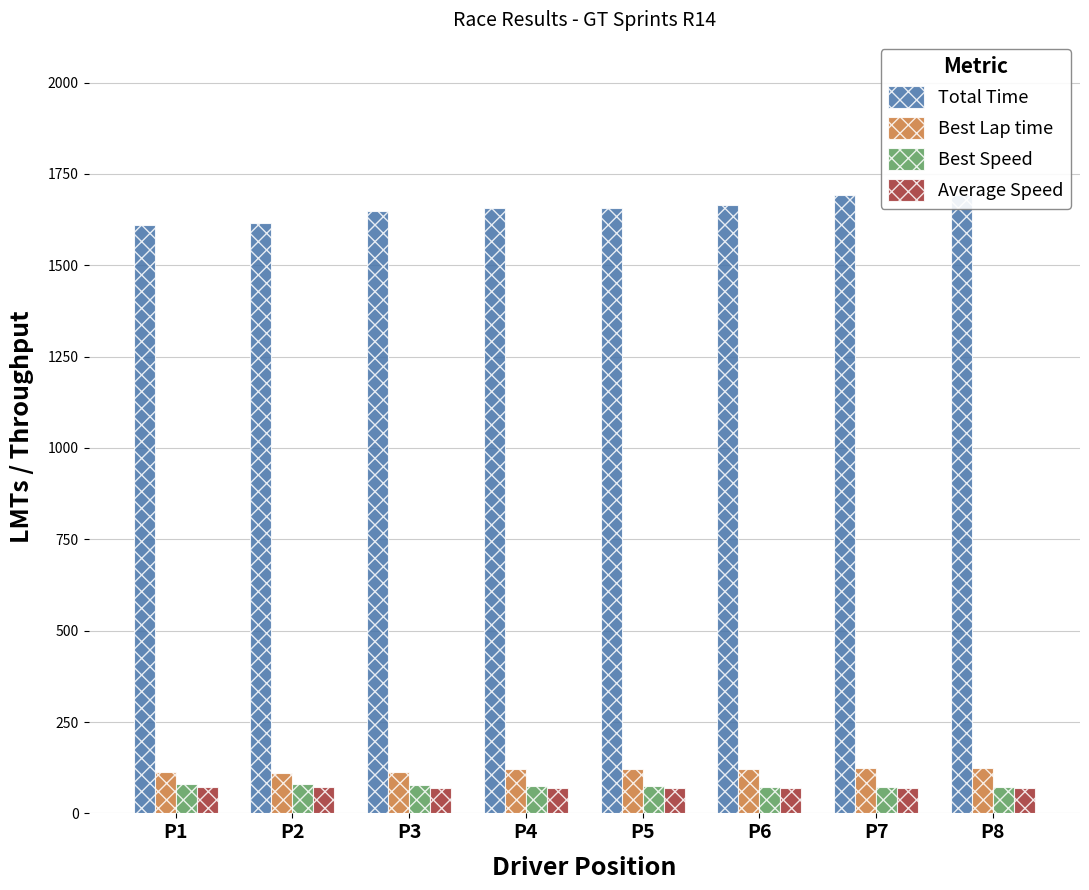

Count the number of categories in the chart.

8